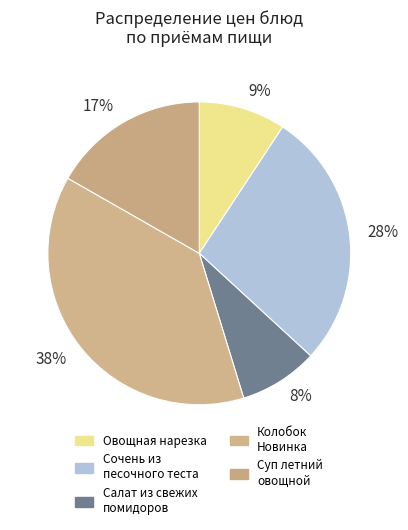

To the nearest percent, what percentage of the pie is 38%?

38%